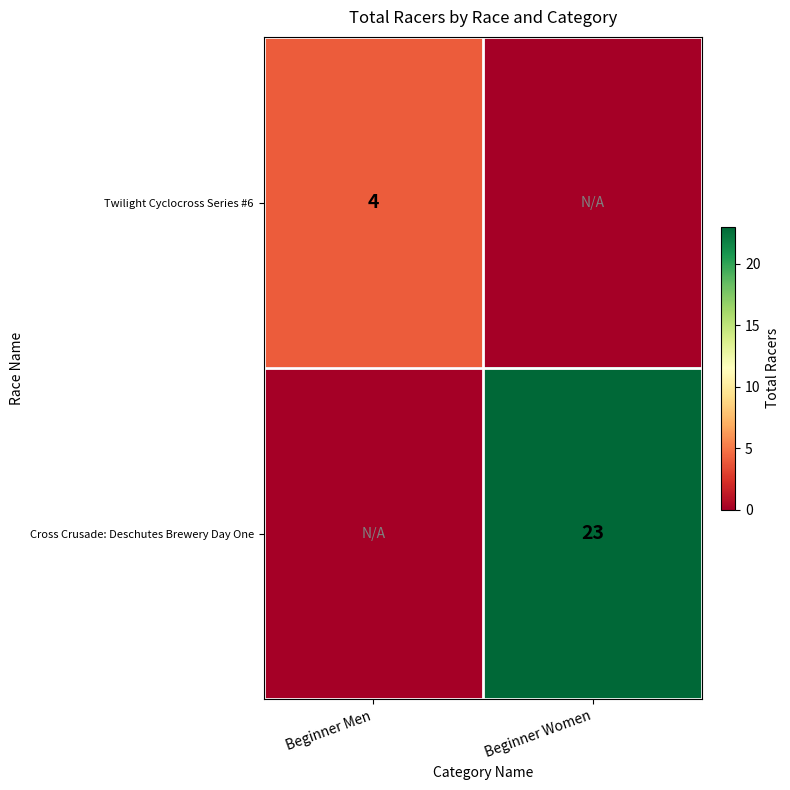

The Cross Crusade: Deschutes Brewery Day One series shows 8 at Beginner Women. True or false?

False